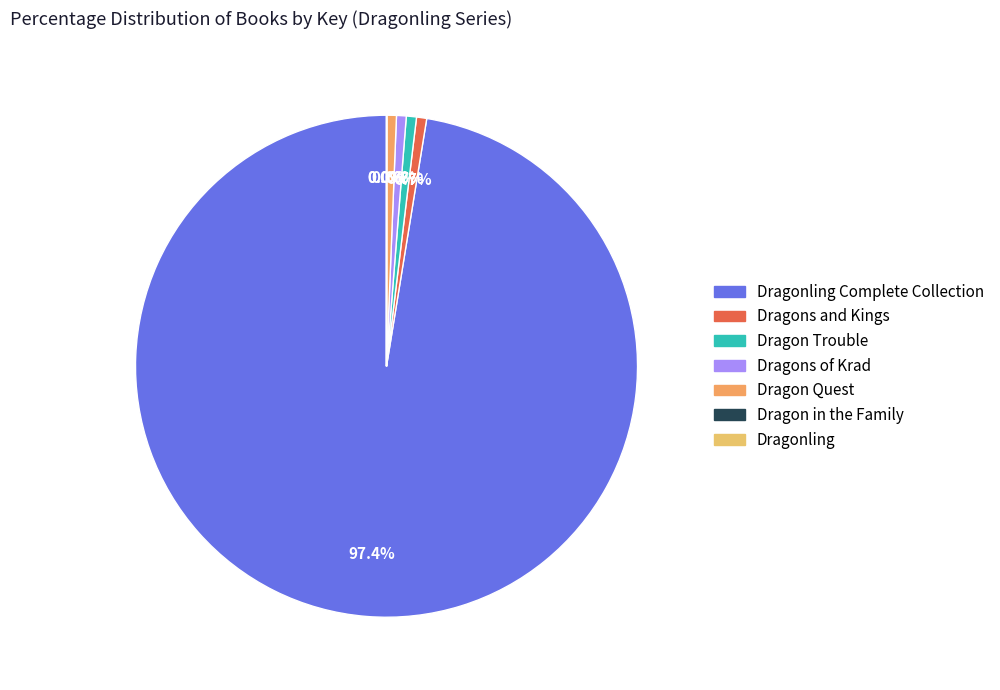

What is the change in value from Dragonling Complete Collection to Dragon Quest?

-162959195